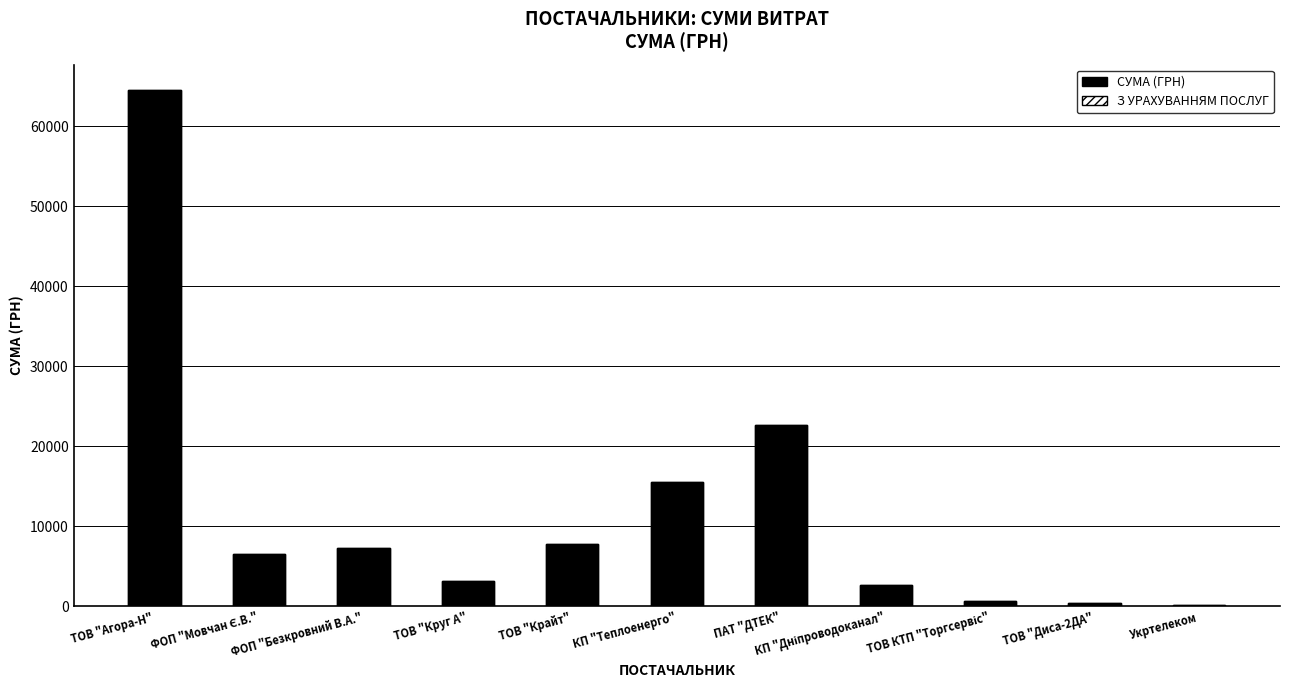

What is the change in value from ТОВ "Агора-Н" to ТОВ КТП "Торгсервіс"?

-63767.2